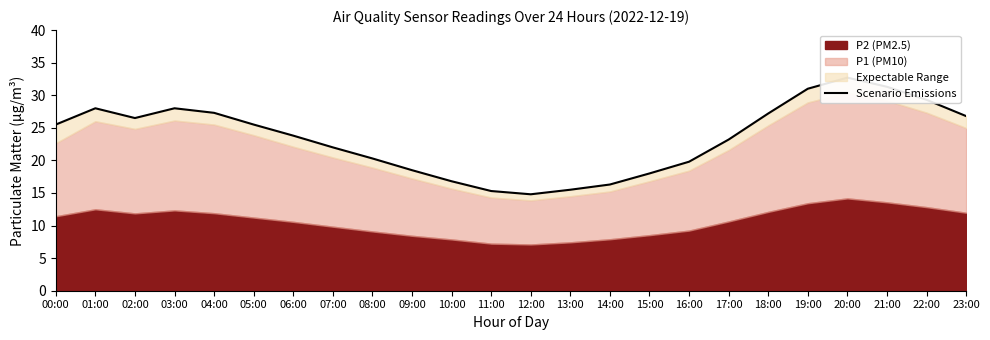

Reading left to right, list all the values displayed in this chart.

00:00=25.5	01:00=28.0	02:00=26.5	03:00=28.0	04:00=27.3	05:00=25.5	06:00=23.8	07:00=22.0	08:00=20.3	09:00=18.5	10:00=16.8	11:00=15.3	12:00=14.8	13:00=15.5	14:00=16.3	15:00=18.0	16:00=19.8	17:00=23.2	18:00=27.2	19:00=31.0	20:00=32.7	21:00=31.3	22:00=29.3	23:00=26.8